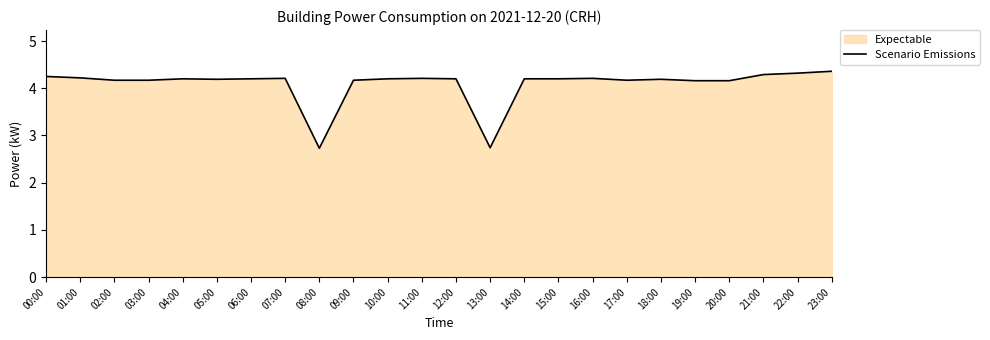

List the labels in order of value, smallest first.

08:00, 13:00, 19:00, 20:00, 02:00, 03:00, 09:00, 17:00, 05:00, 18:00, 04:00, 06:00, 10:00, 12:00, 14:00, 15:00, 07:00, 11:00, 16:00, 01:00, 00:00, 21:00, 22:00, 23:00